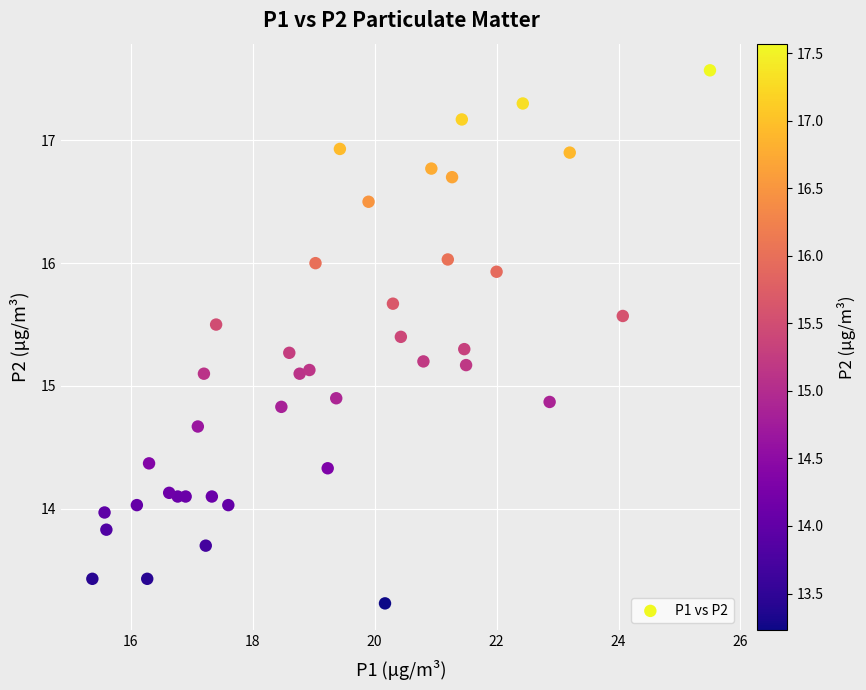

What is the range of Y values (max minus min)?

4.3